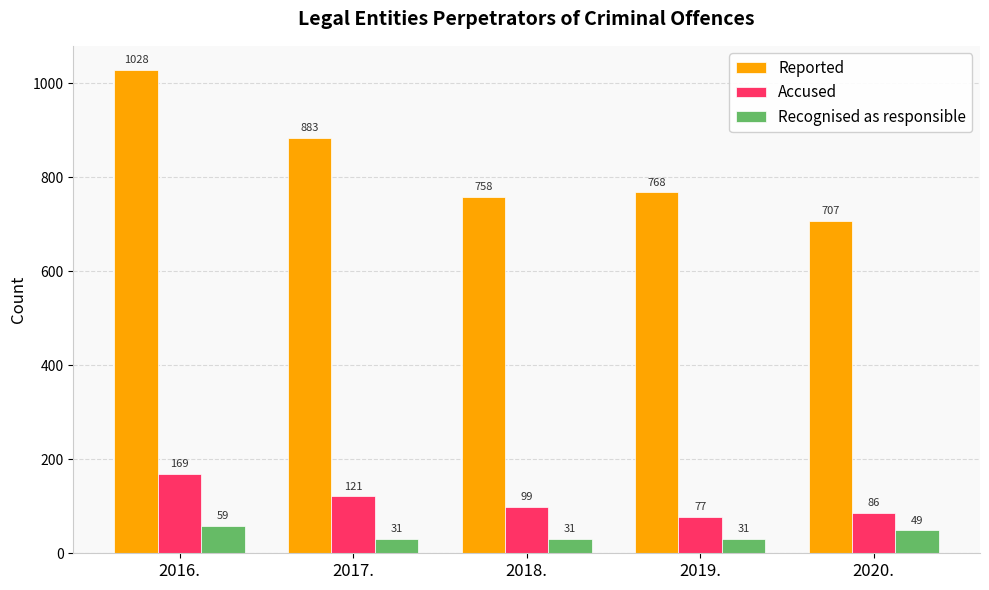

Reading right to left, list all the values displayed in this chart.

Reported: 2020.=707	2019.=768	2018.=758	2017.=883	2016.=1028
Accused: 2020.=86	2019.=77	2018.=99	2017.=121	2016.=169
Recognised as responsible: 2020.=49	2019.=31	2018.=31	2017.=31	2016.=59